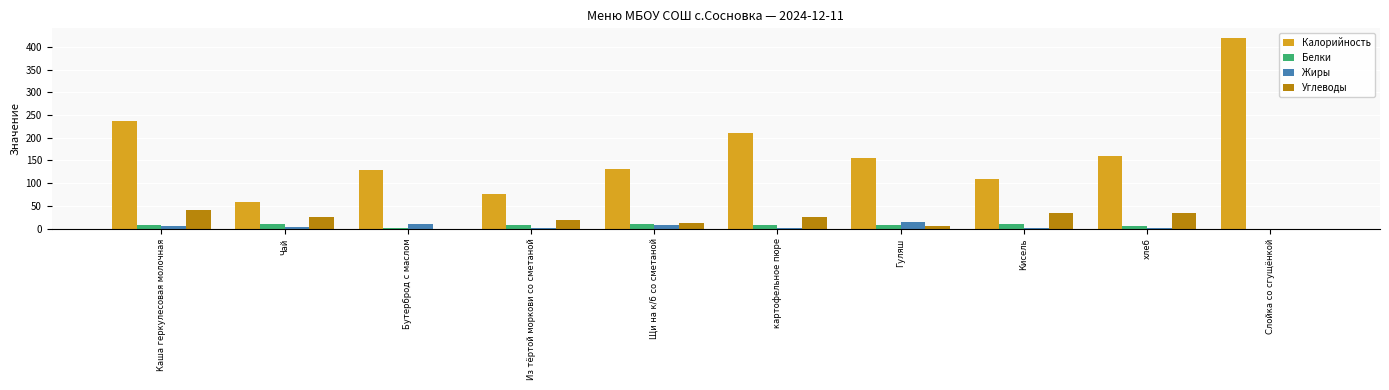

Between Из тёртой моркови со сметаной and картофельное пюре, which series saw the biggest shift?

Калорийность